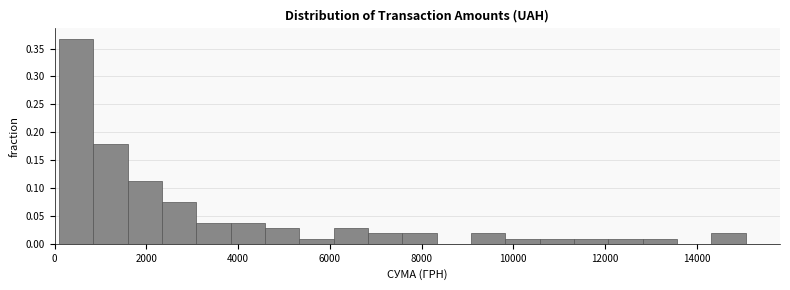

Read against the x-axis, roughly where is the centre of the tallest bar?

400